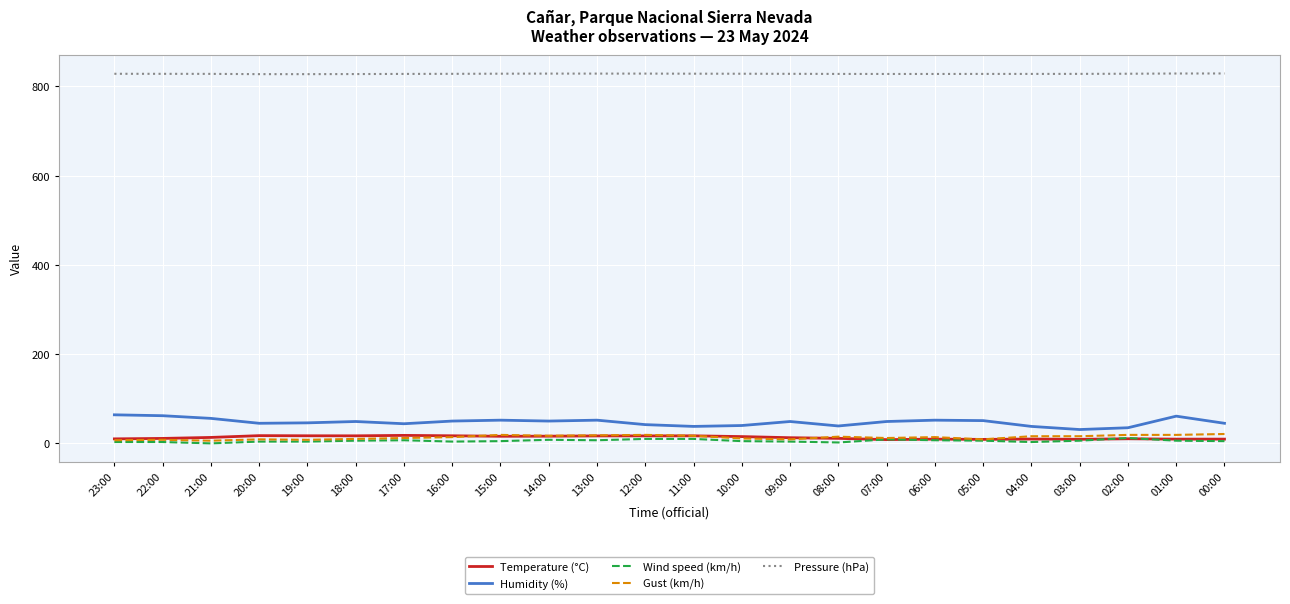

Which series has the largest total across all categories?

Pressure (hPa)